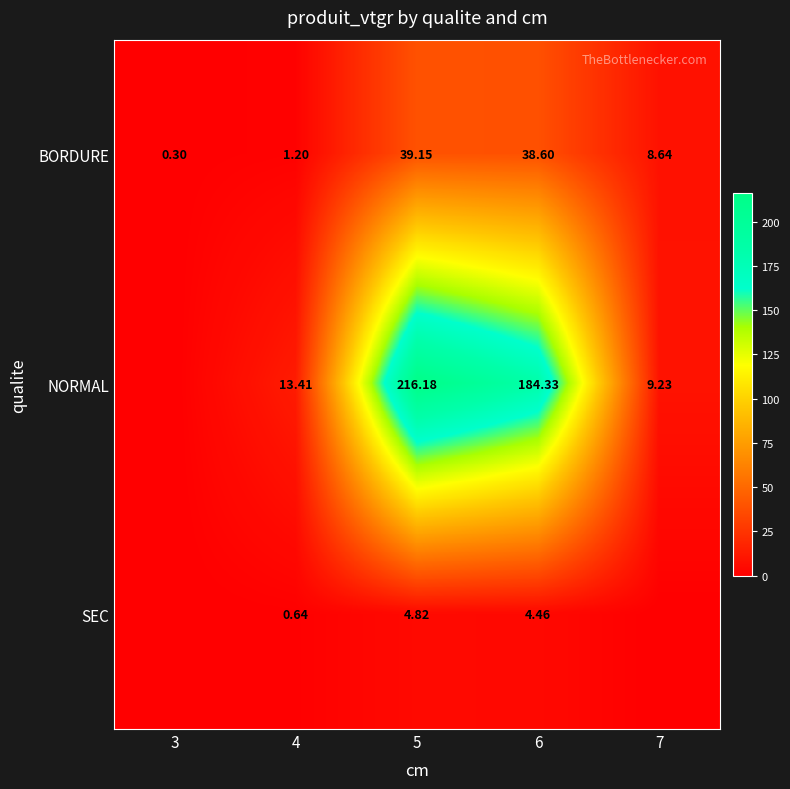

Which series changed the most between 4 and 6?

NORMAL